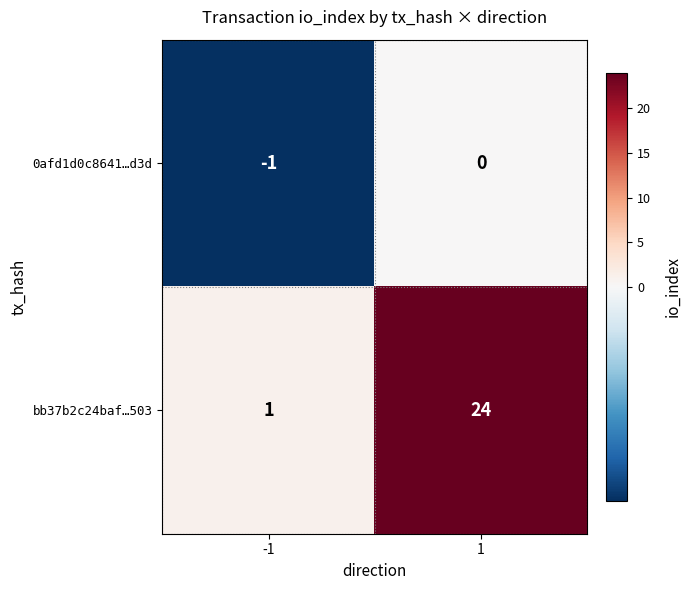

Is it true that bb37b2c24baf…503 equals 2 at -1?

False